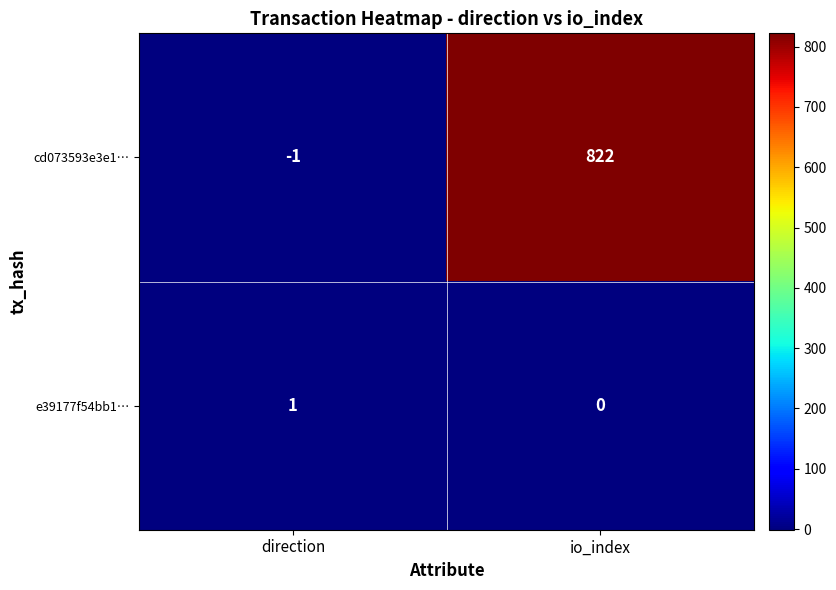

At which label is cd073593e3e1… closest to 410?

direction